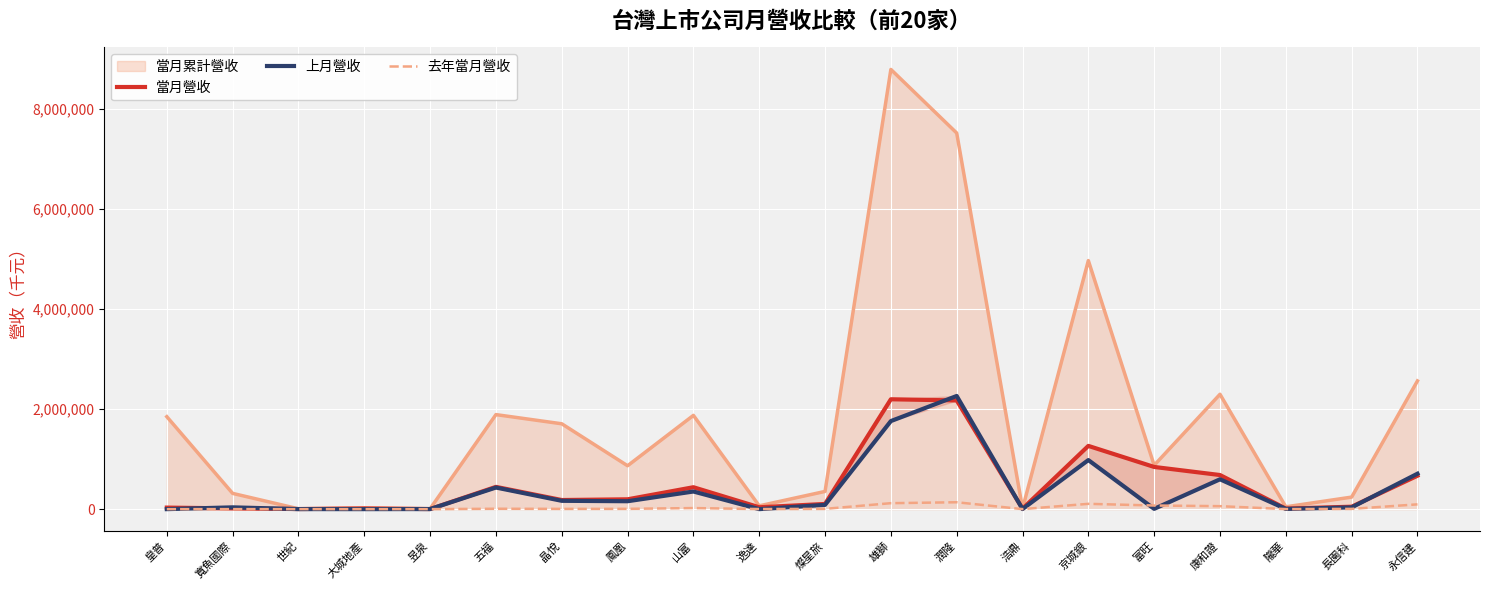

What is the difference between the second highest and minimum values in the 去年當月營收 series?

119182